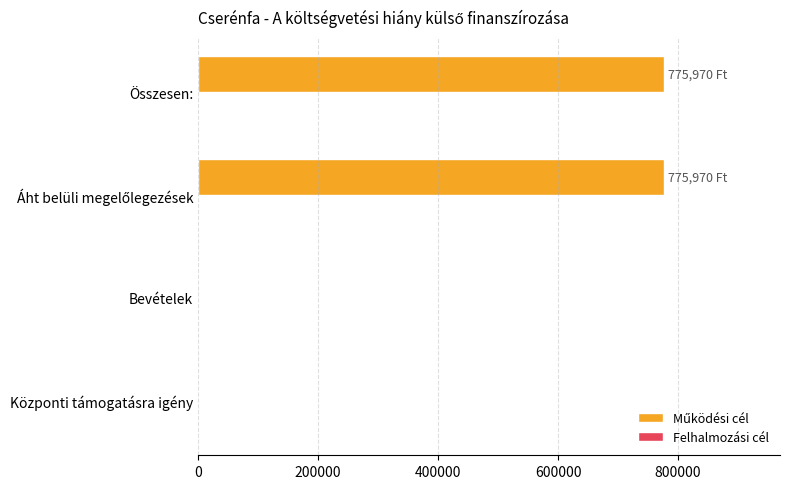

What is the sum of all values?

1551940